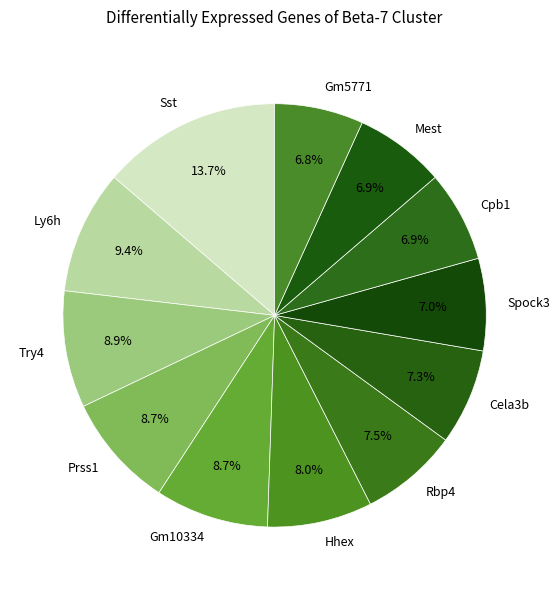

Which slice is the largest?

Sst